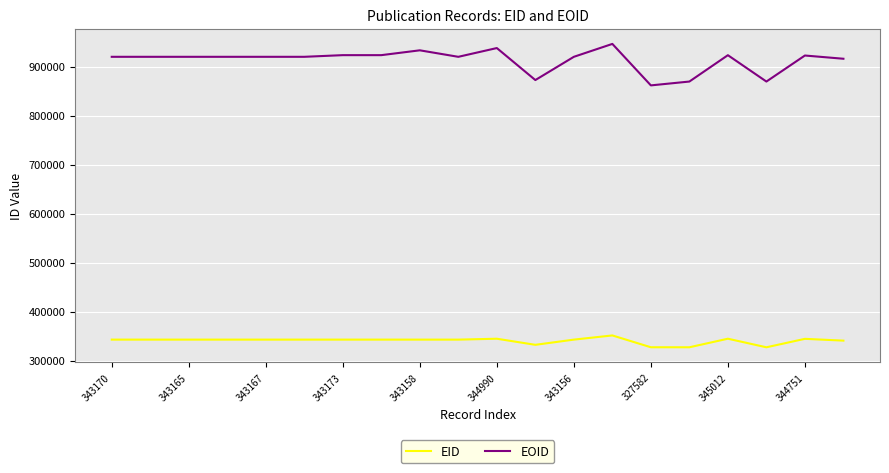

What is the smallest value displayed?

327519